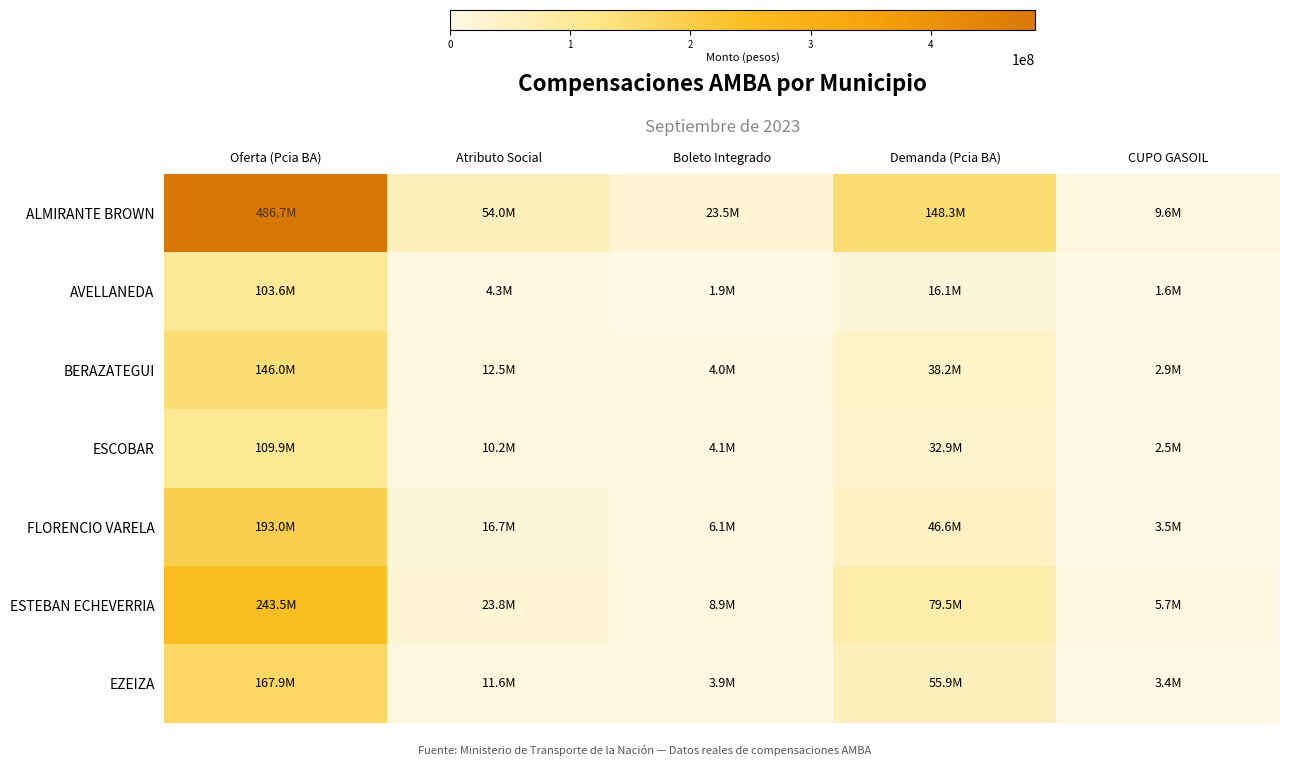

How many data points does each series have?

5